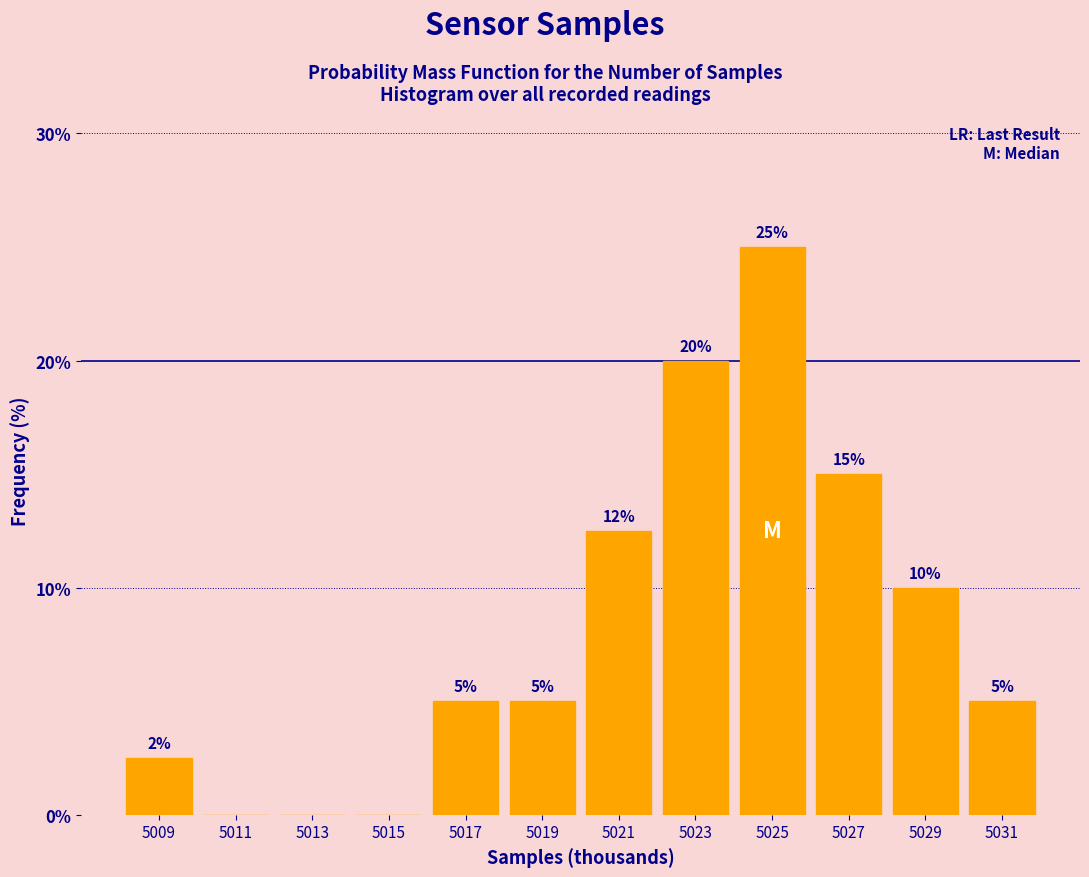

At which category does the chart reach its peak across all series?

5025